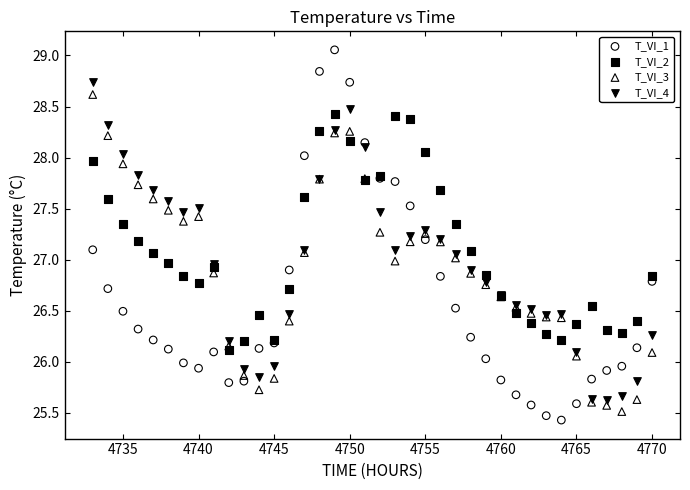

Which series contains the highest Y value?

T_VI_1